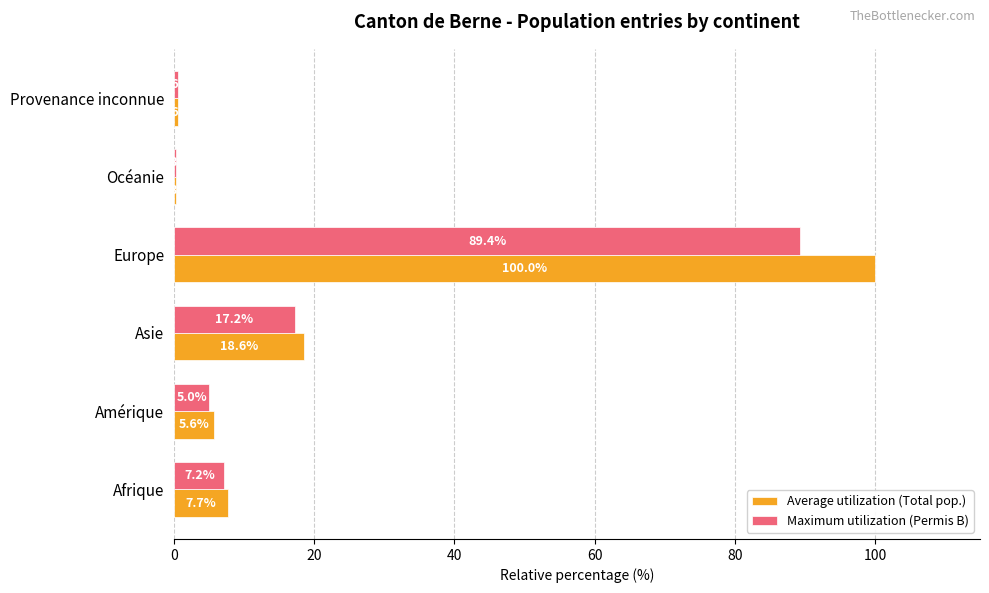

Which category has the highest value across all series?

Europe